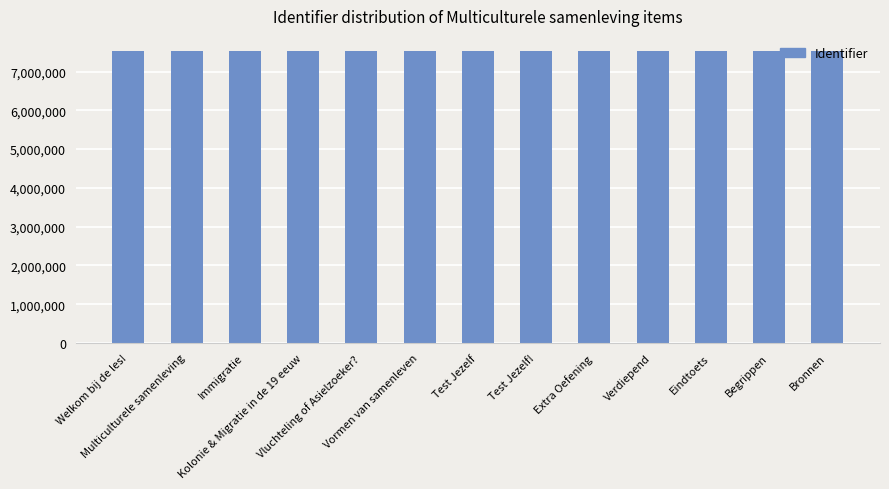

What is the sum of all values?

97994979